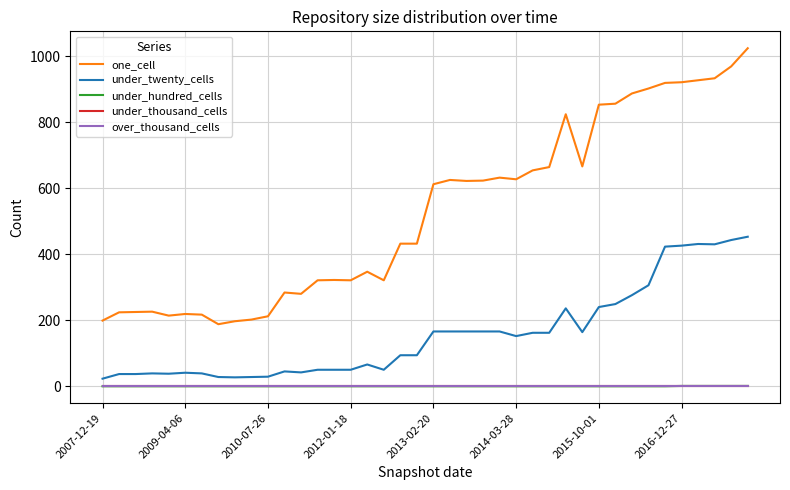

True or false: under_thousand_cells and over_thousand_cells cross at least once.

False